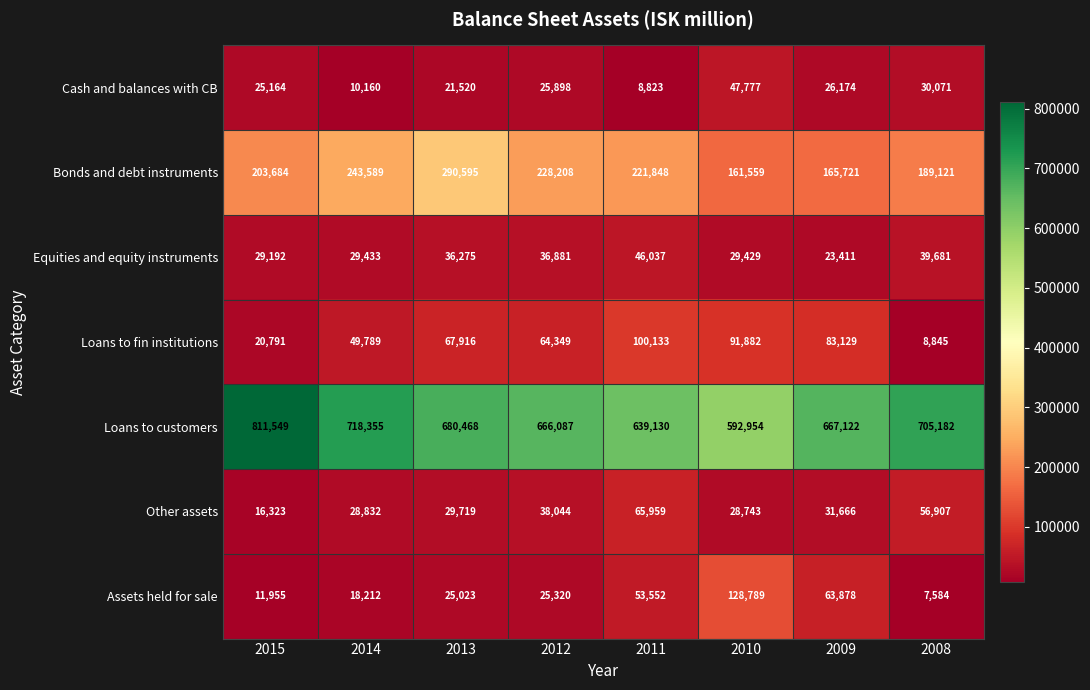

What is the total value across all series at 2015?

1118658